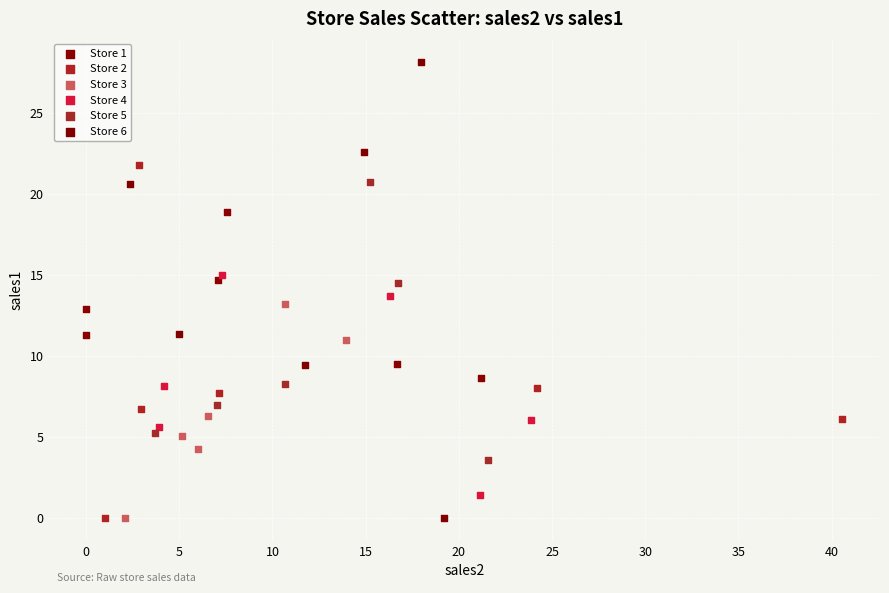

Which series has the largest Y range (max minus min)?

Store 6